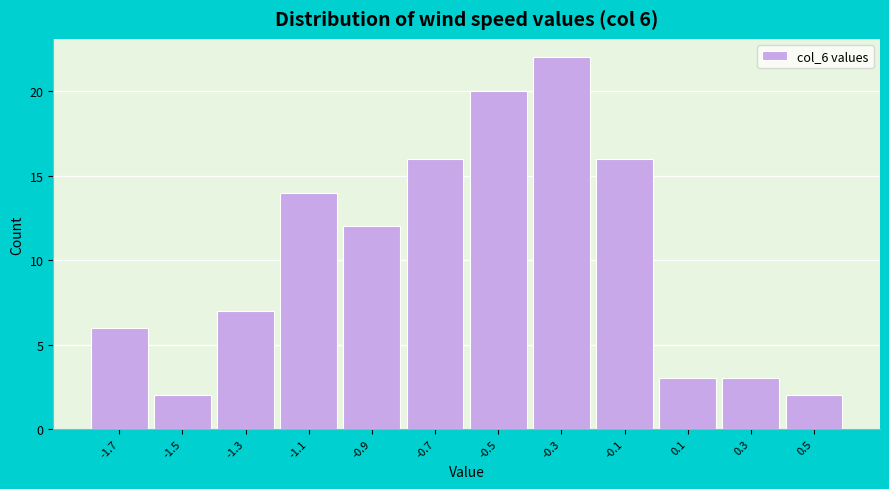

Reading left to right, what are all the values shown in this chart?

-1.7=6	-1.5=2	-1.3=7	-1.1=14	-0.9=12	-0.7=16	-0.5=20	-0.3=22	-0.1=16	0.1=3	0.3=3	0.5=2